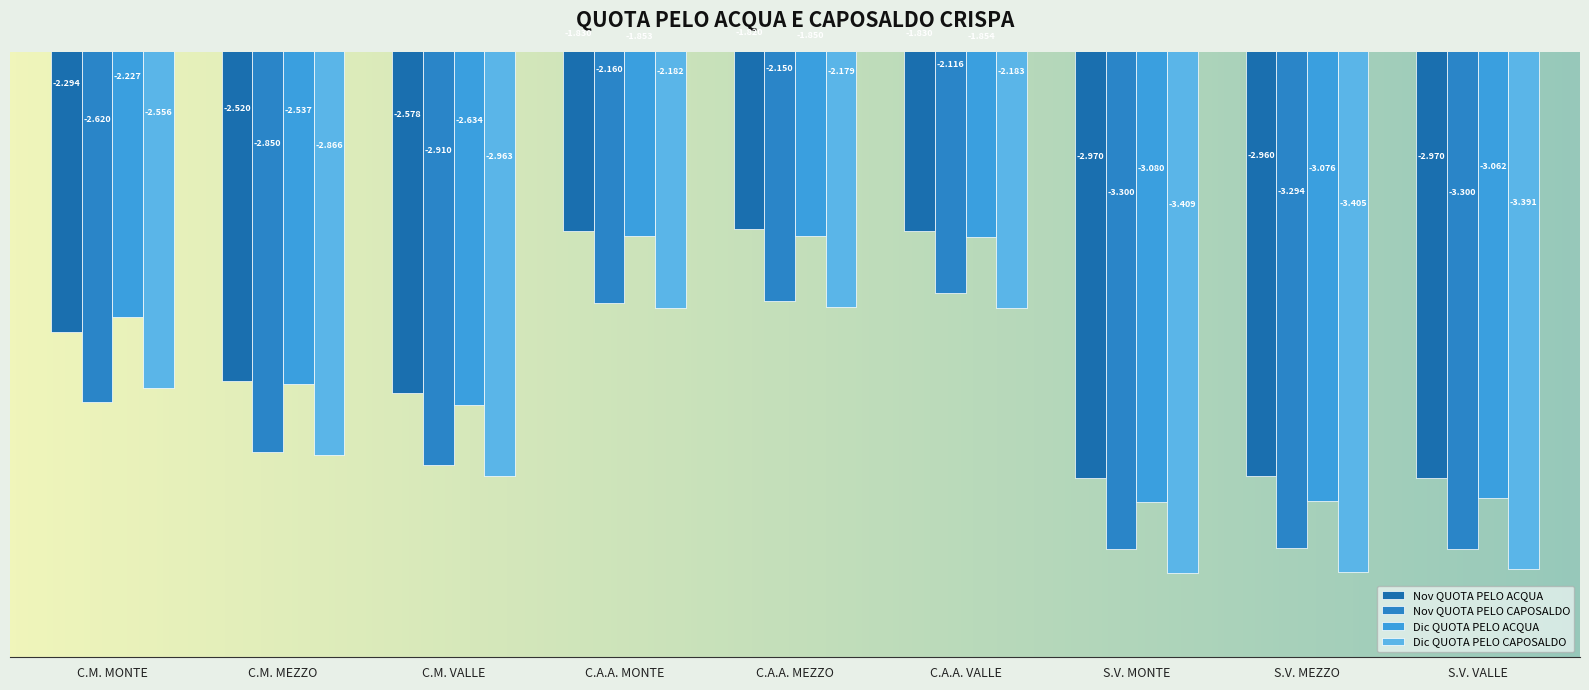

At which category is the sum across all series the highest?

C.A.A. VALLE